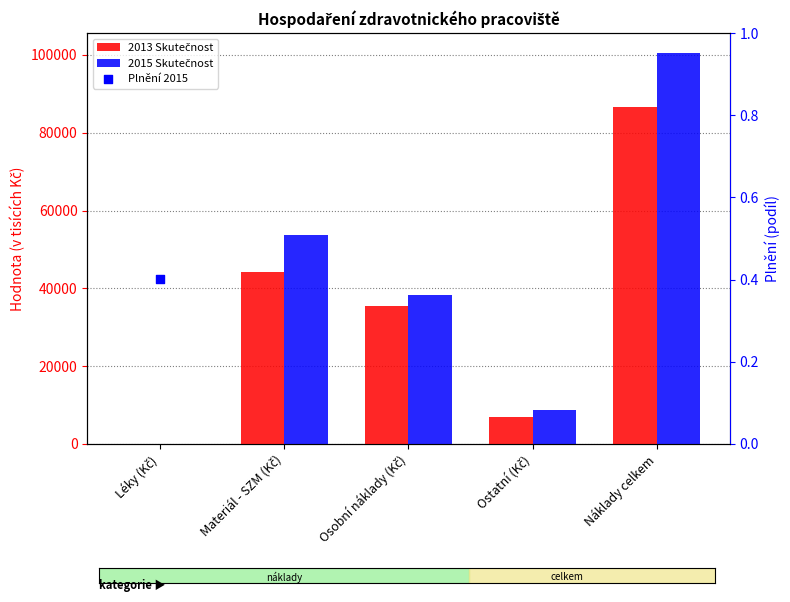

What is the total value across all series at Náklady celkem?

187100.8